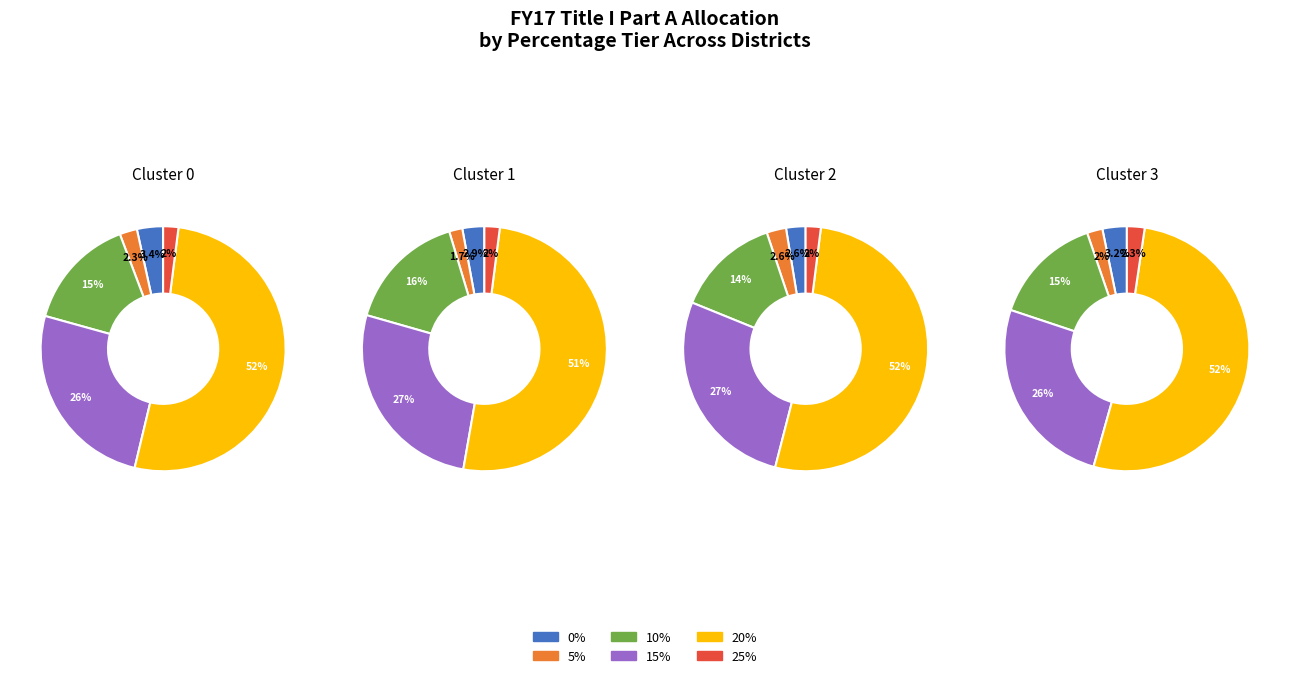

Between 10% and 25%, which is larger?

10%